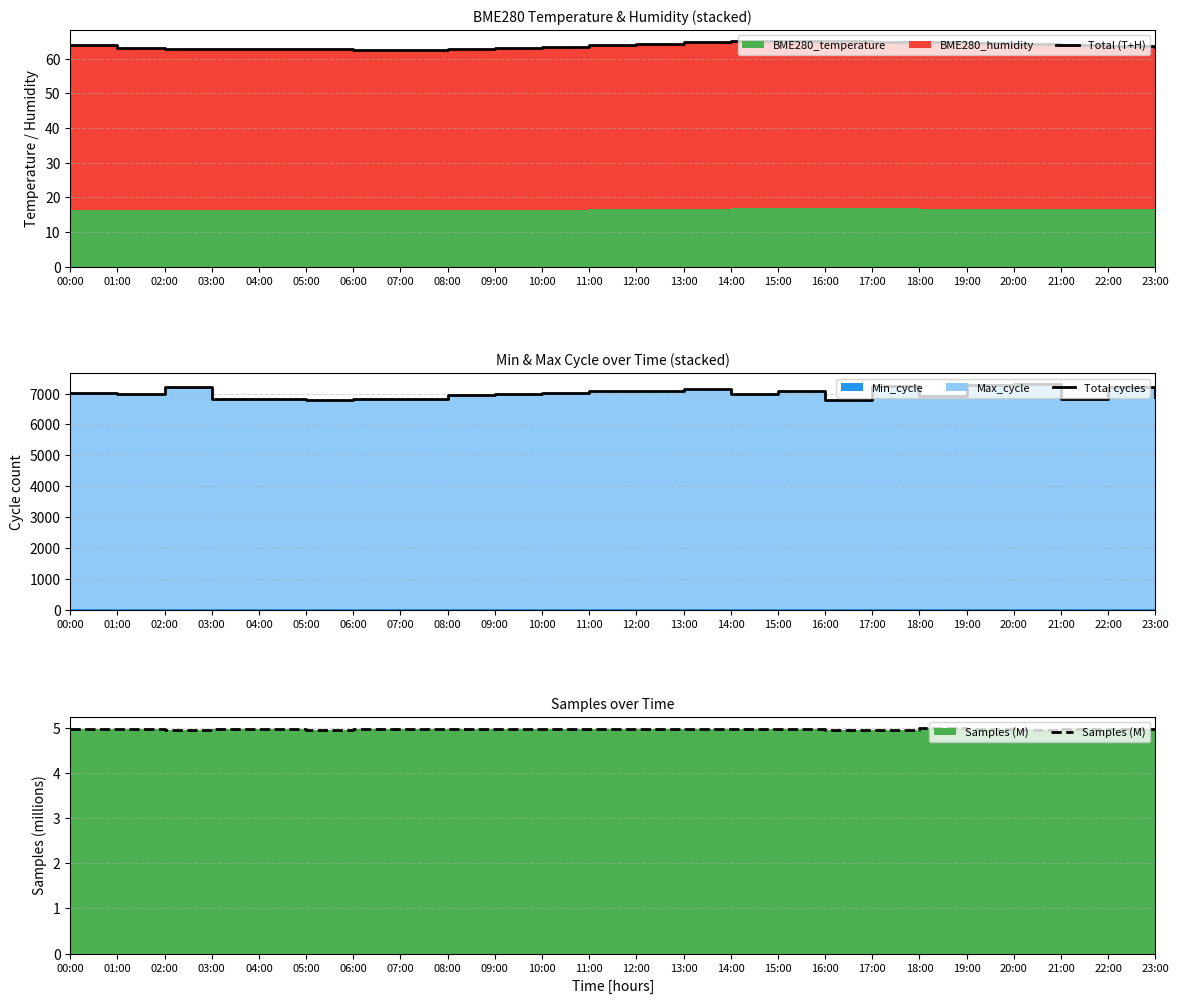

Between 14:00 and 04:00, which is larger?

14:00